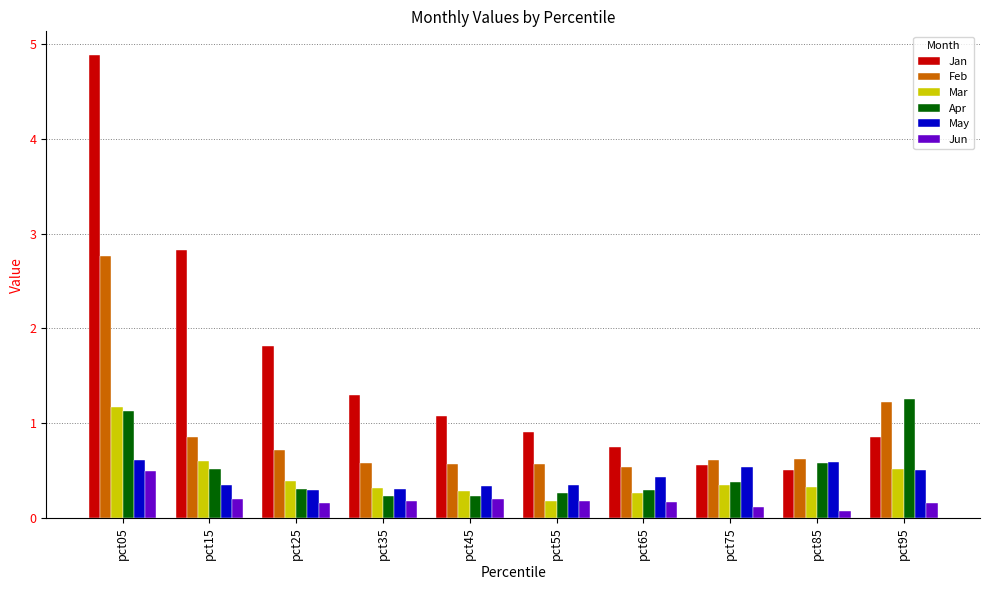

Between pct35 and pct85, which series saw the biggest shift?

Jan